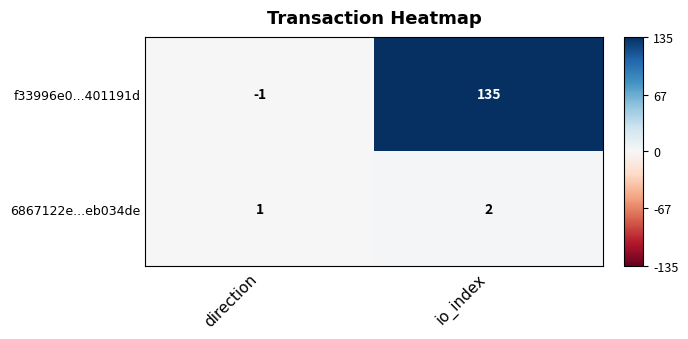

How many data points does each series have?

2